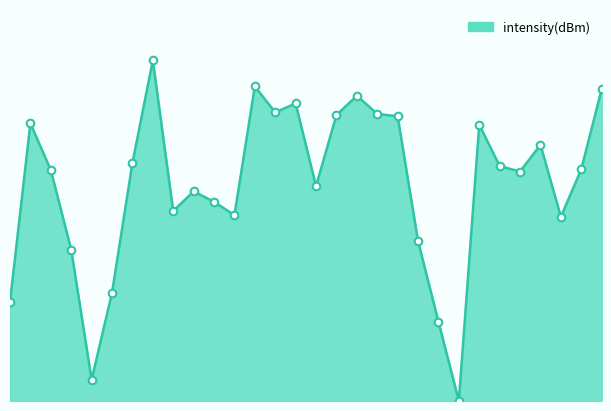

Does the chart have visible grid lines?

No